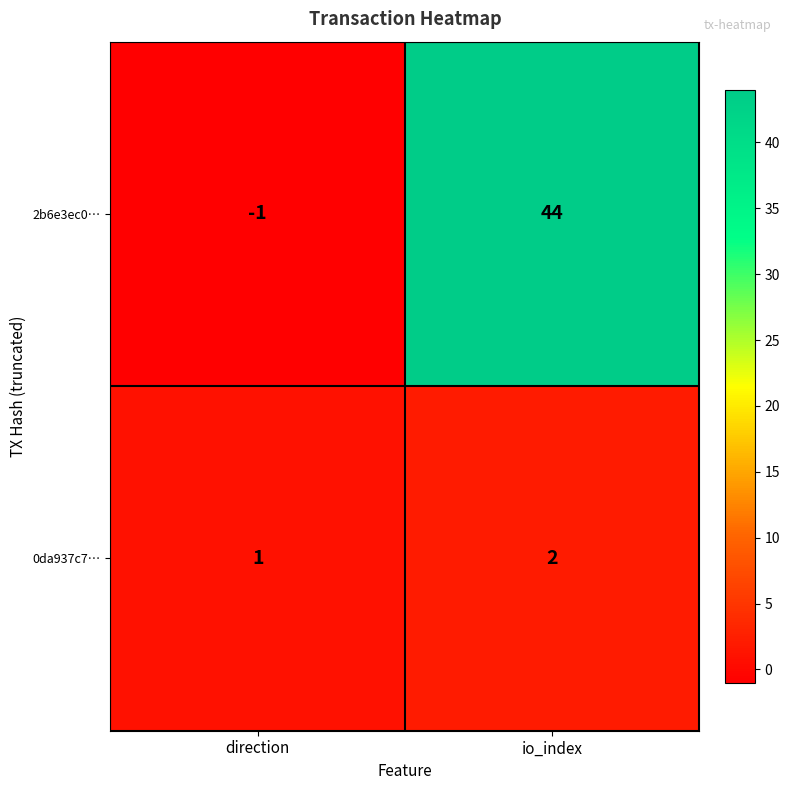

Which series has the widest spread of values?

2b6e3ec0…